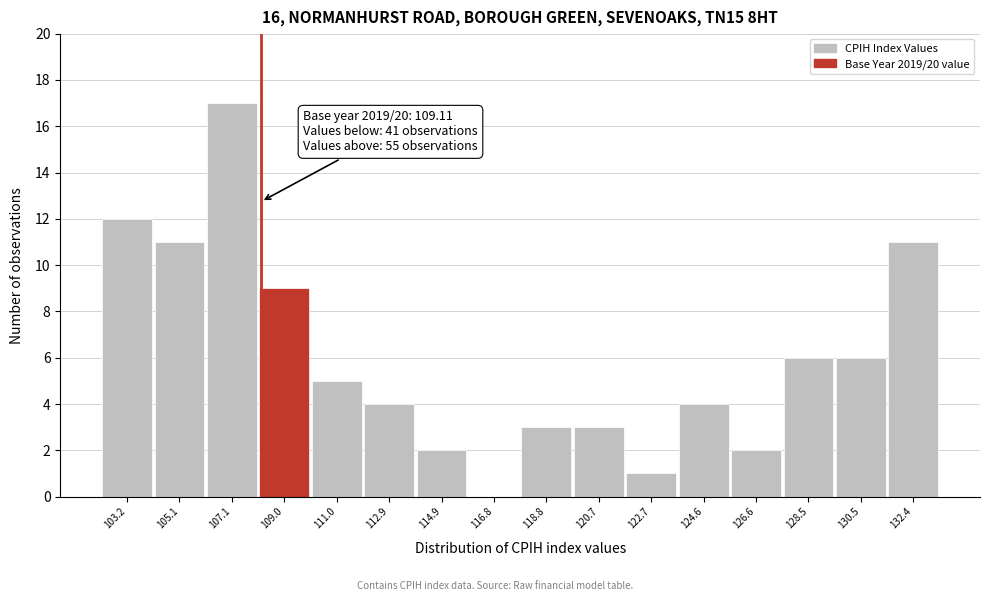

Reading left to right, transcribe all the data shown in this chart.

103.2=12	105.1=11	107.1=17	109.0=9	111.0=5	112.9=4	114.9=2	116.8=0	118.8=3	120.7=3	122.7=1	124.6=4	126.6=2	128.5=6	130.5=6	132.4=11